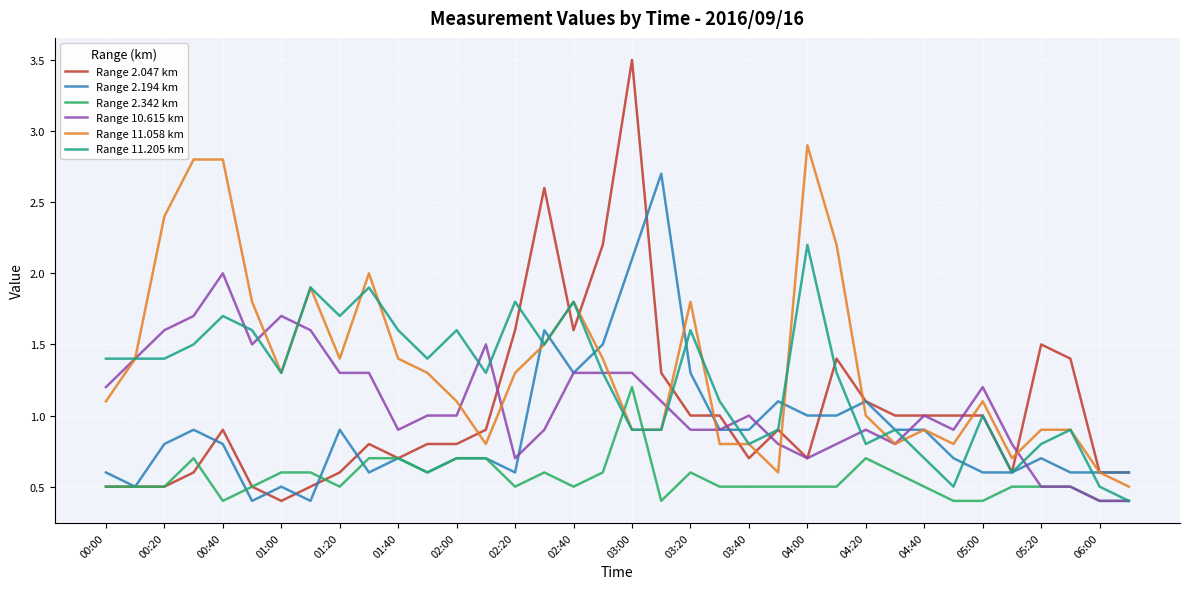

Which series has the largest range (max minus min)?

Range 2.047 km